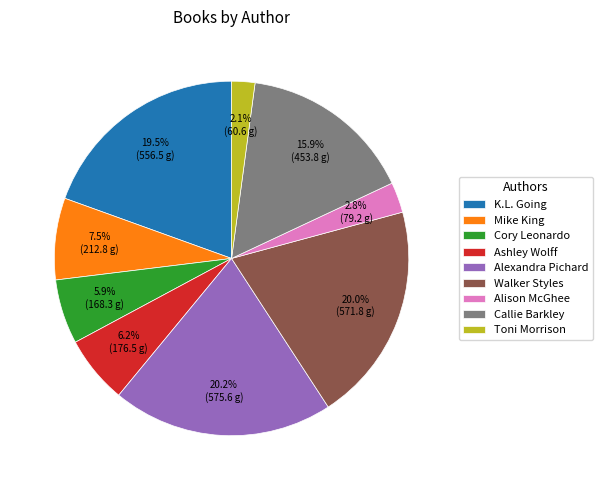

True or false: Walker Styles accounts for 20% of the total.

True